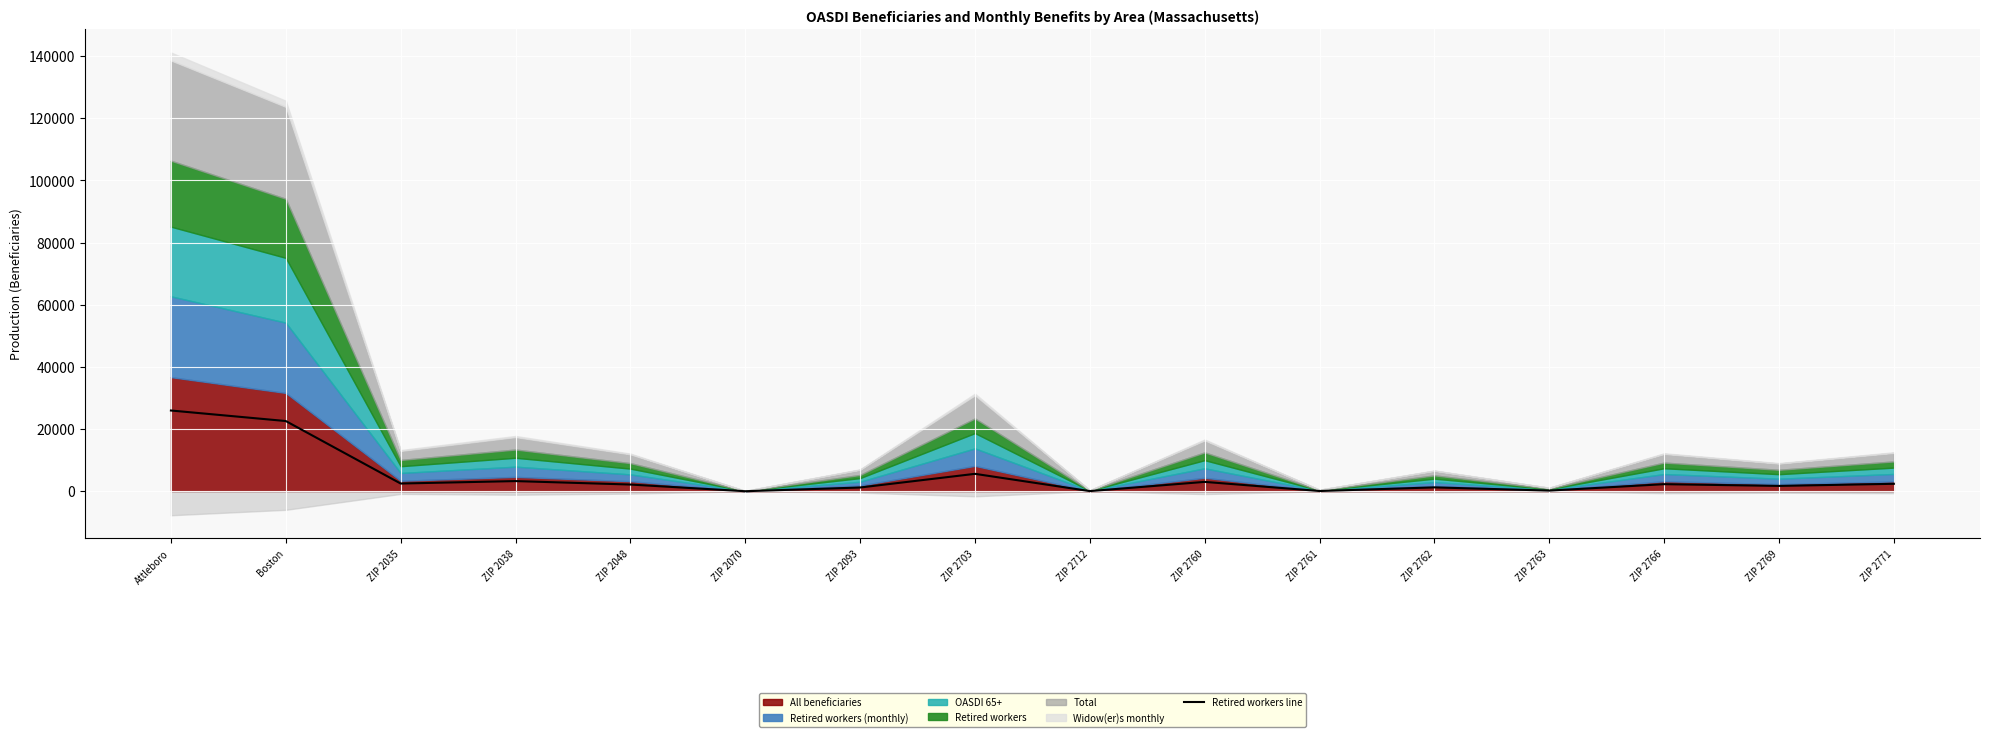

What is the sum of all values?

74604